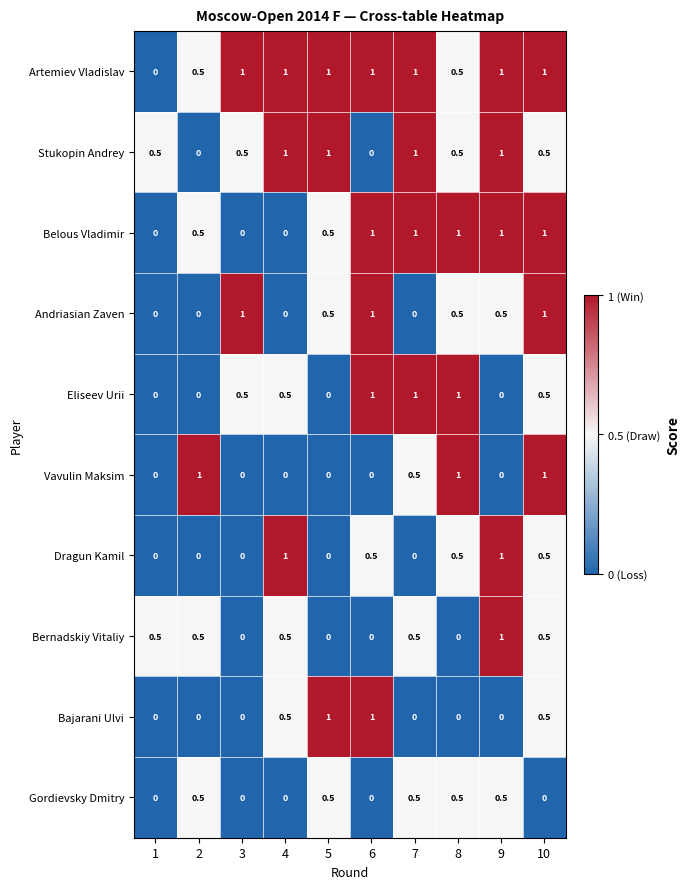

What is the difference between the maximum and minimum values in the Dragun Kamil series?

1.0